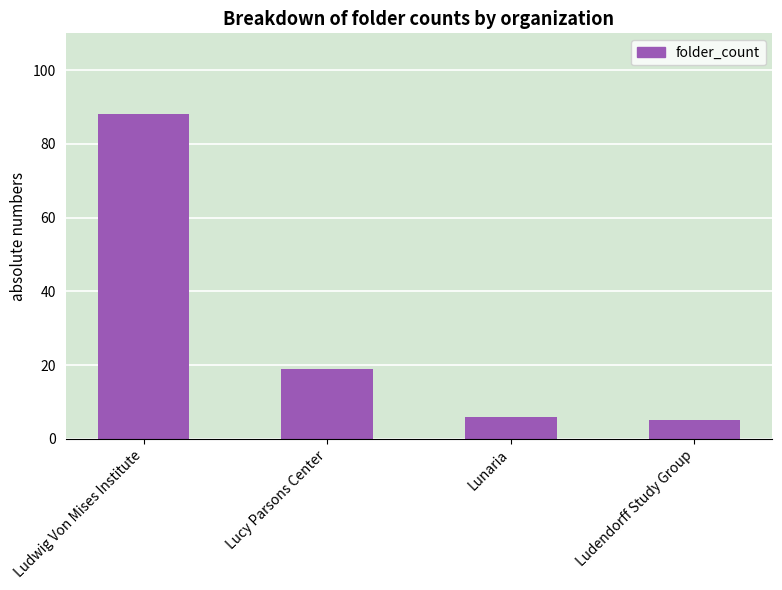

What is the label of the 2nd bar from the left?

Lucy Parsons Center